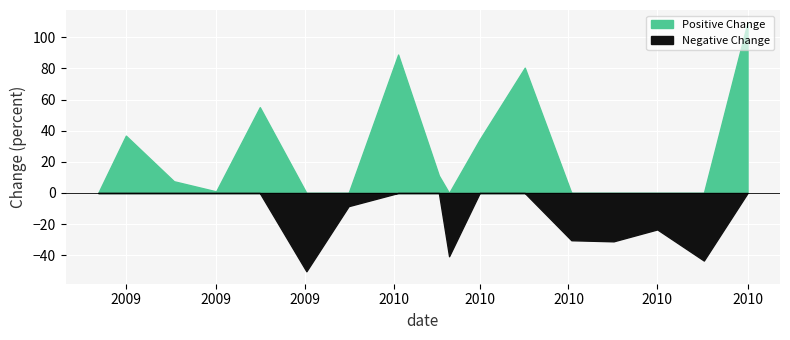

Which label corresponds to the largest value in the chart?

2010-04-01